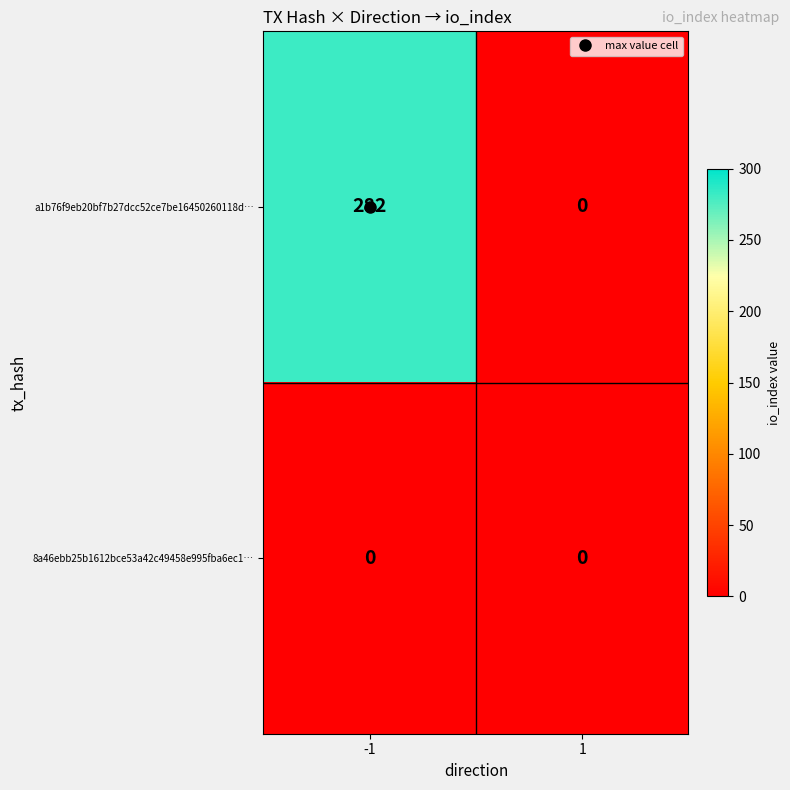

Is it true that a1b76f9eb20bf7b27dcc52ce7be16450260118d… equals 0 at 1?

True